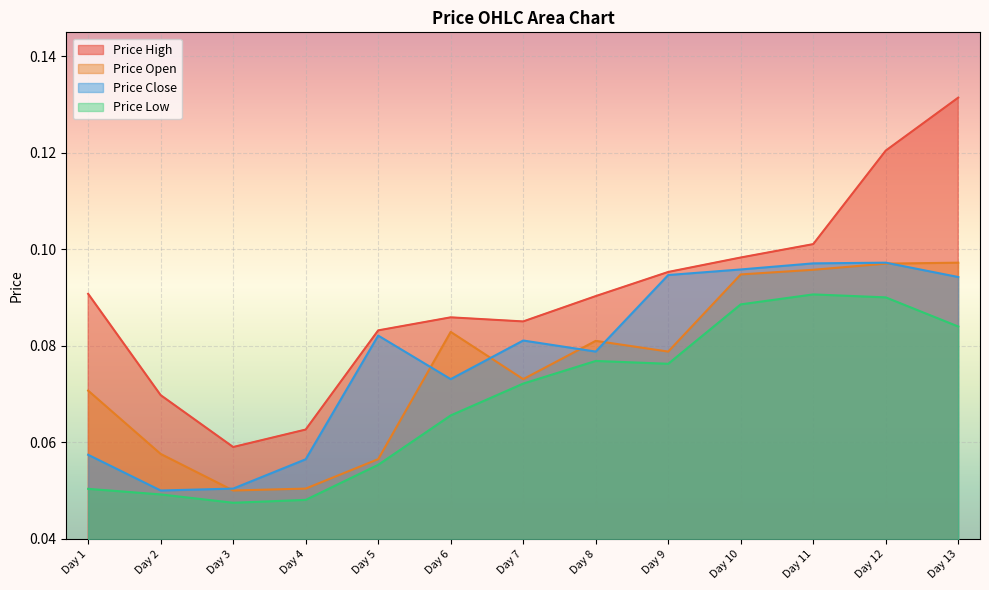

At which category does the chart reach its peak across all series?

Day 13